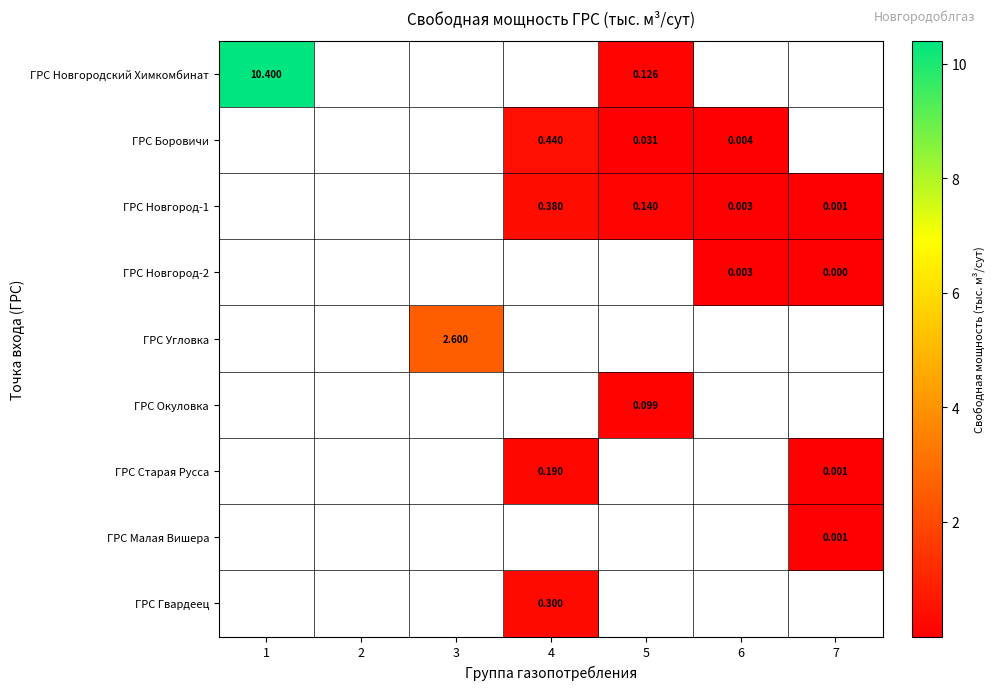

At how many categories does at least one series exceed 6?

1